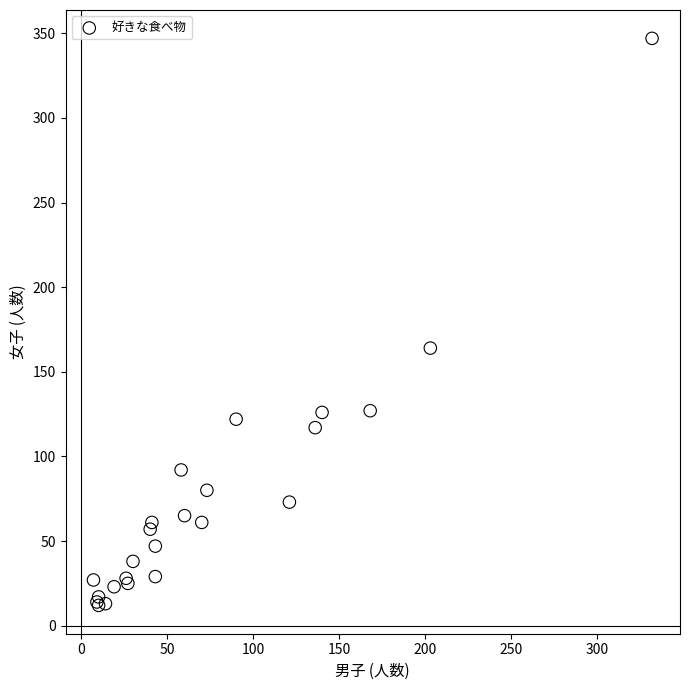

What Y value in the scatter plot is closest to 179?

164